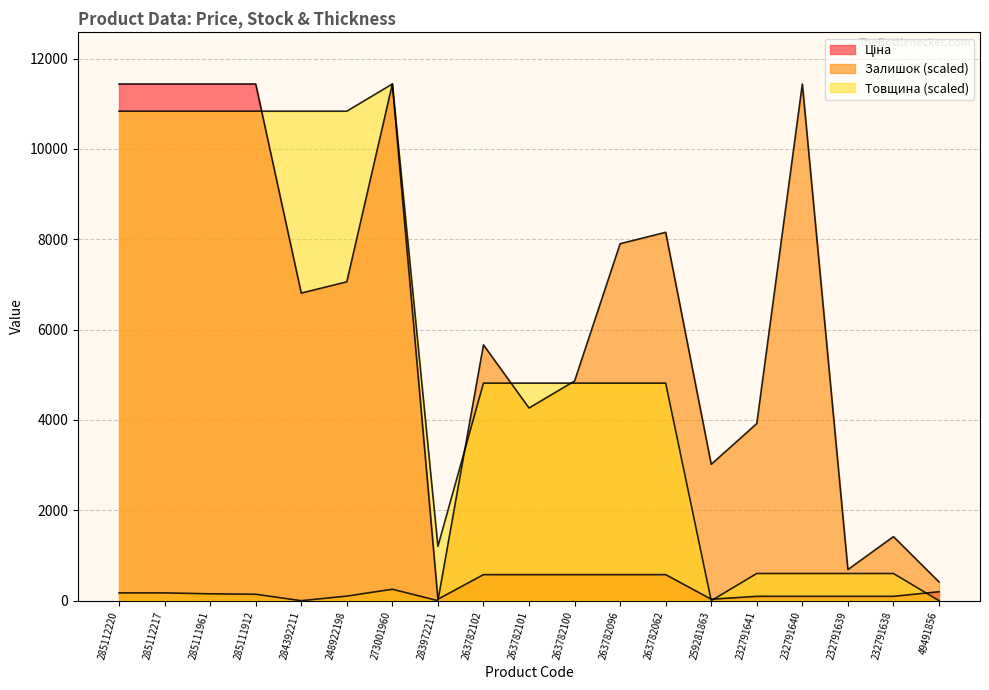

How many data points does each series have?

19